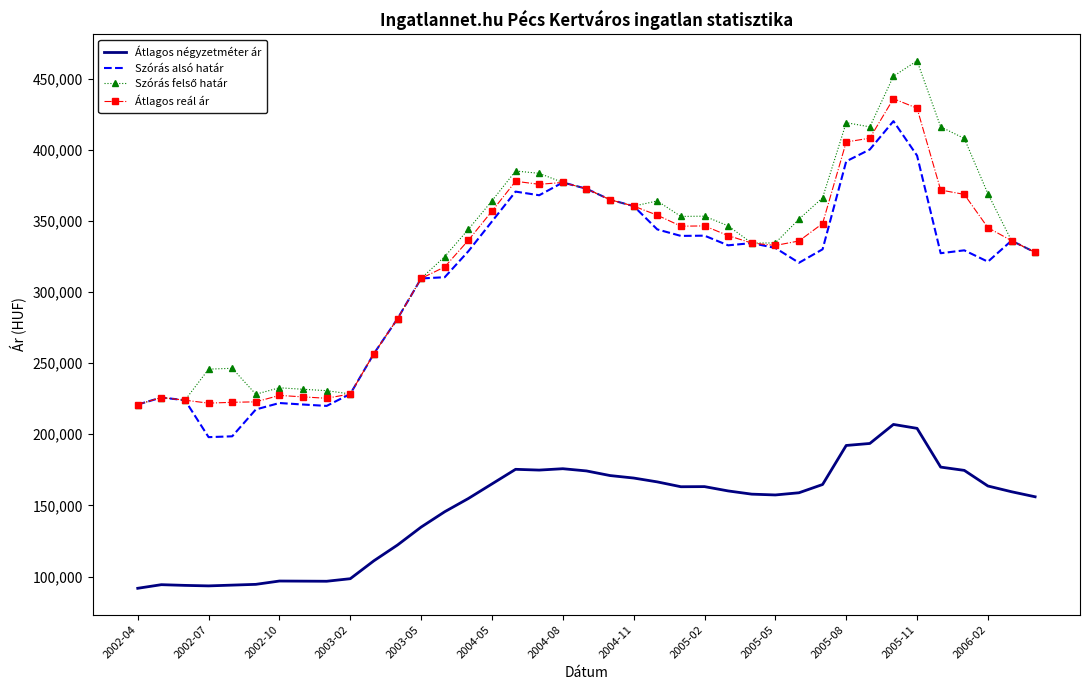

What is the maximum value for Szórás alsó határ?

420173